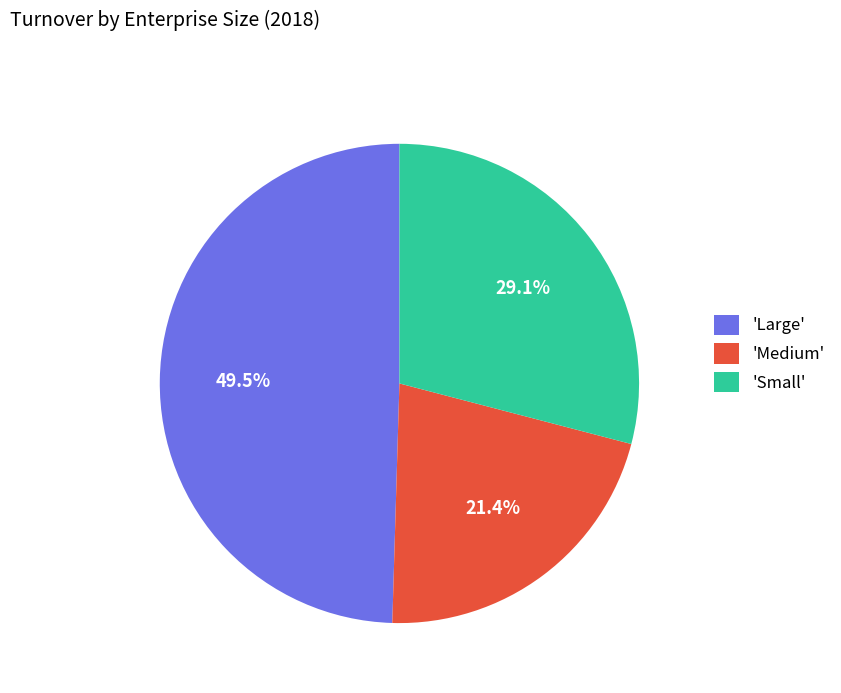

How many slices are in this pie chart?

3